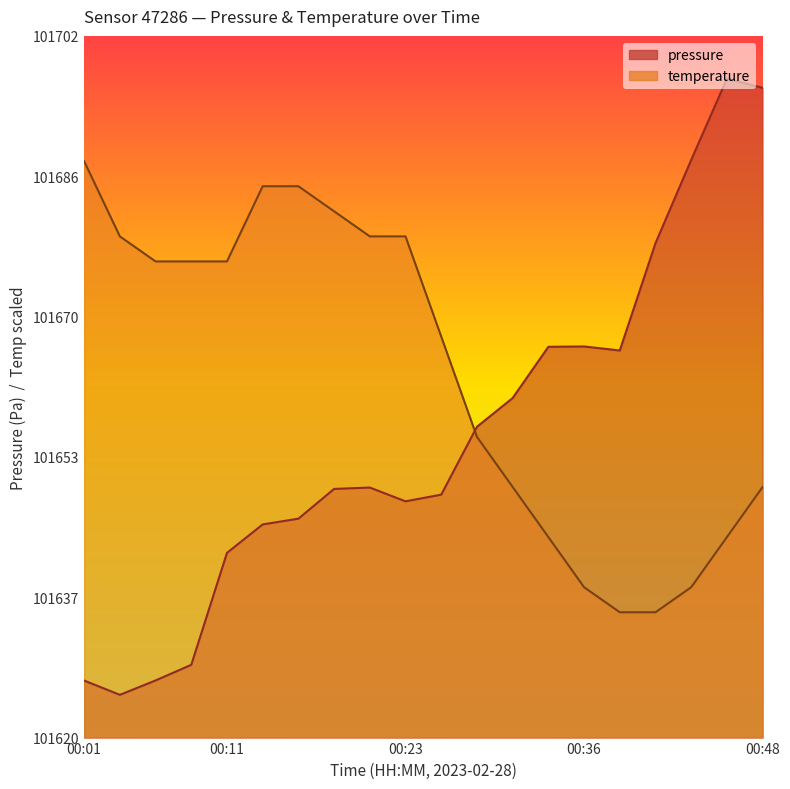

Where is pressure nearest to the value 0?

2023-02-28T00:03:54